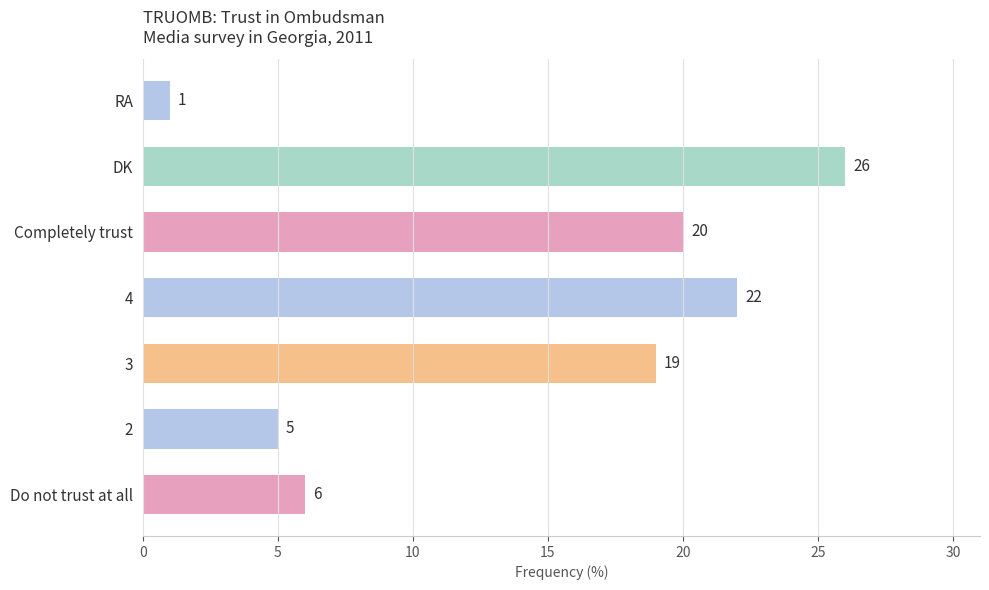

True or false: the data shows 26 at DK.

True